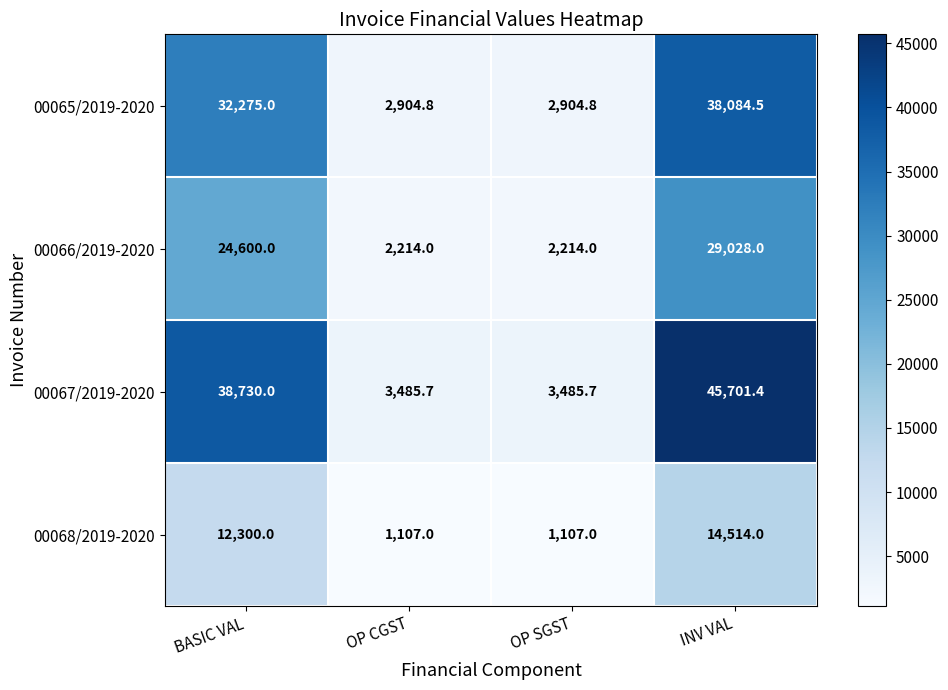

Where is 00065/2019-2020 nearest to the value 20494?

BASIC VAL